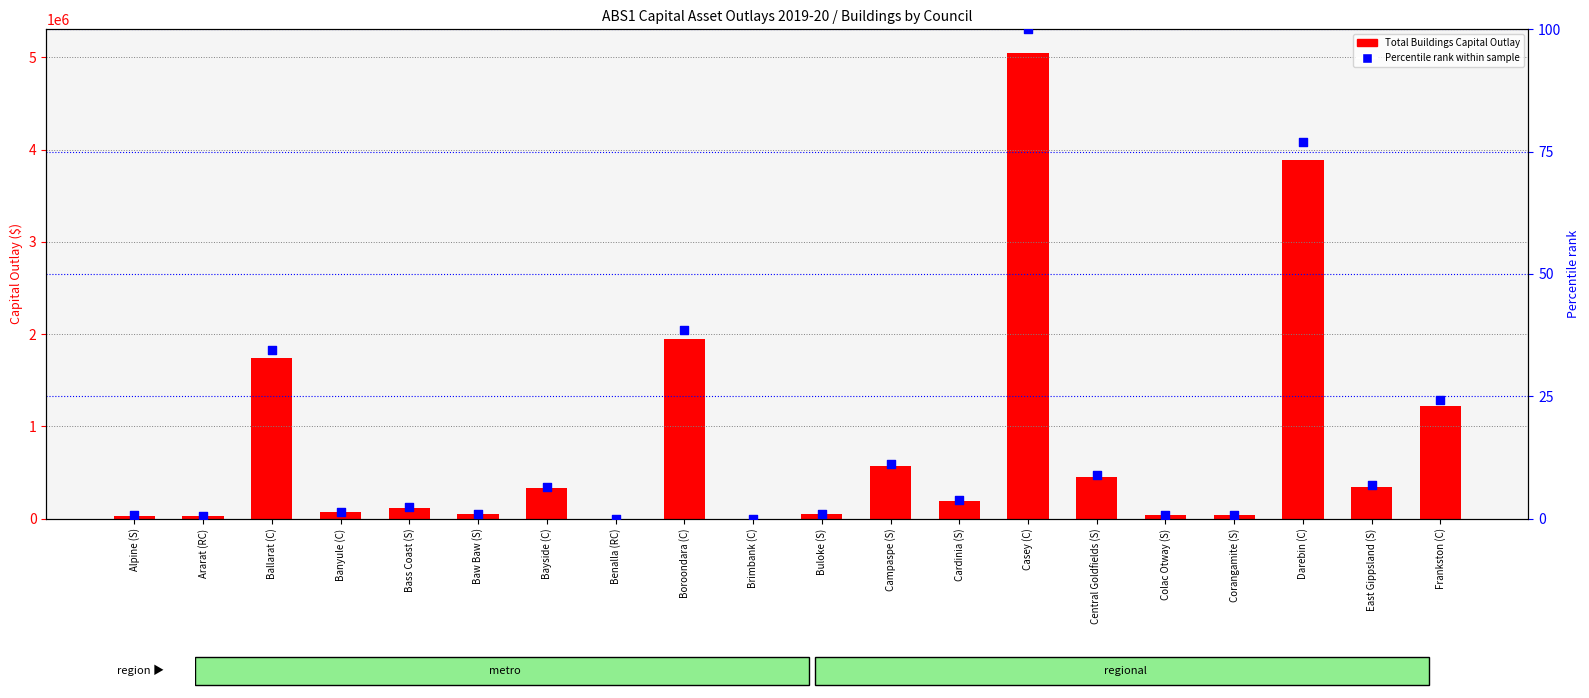

At which category is the sum across all series the highest?

Casey (C)